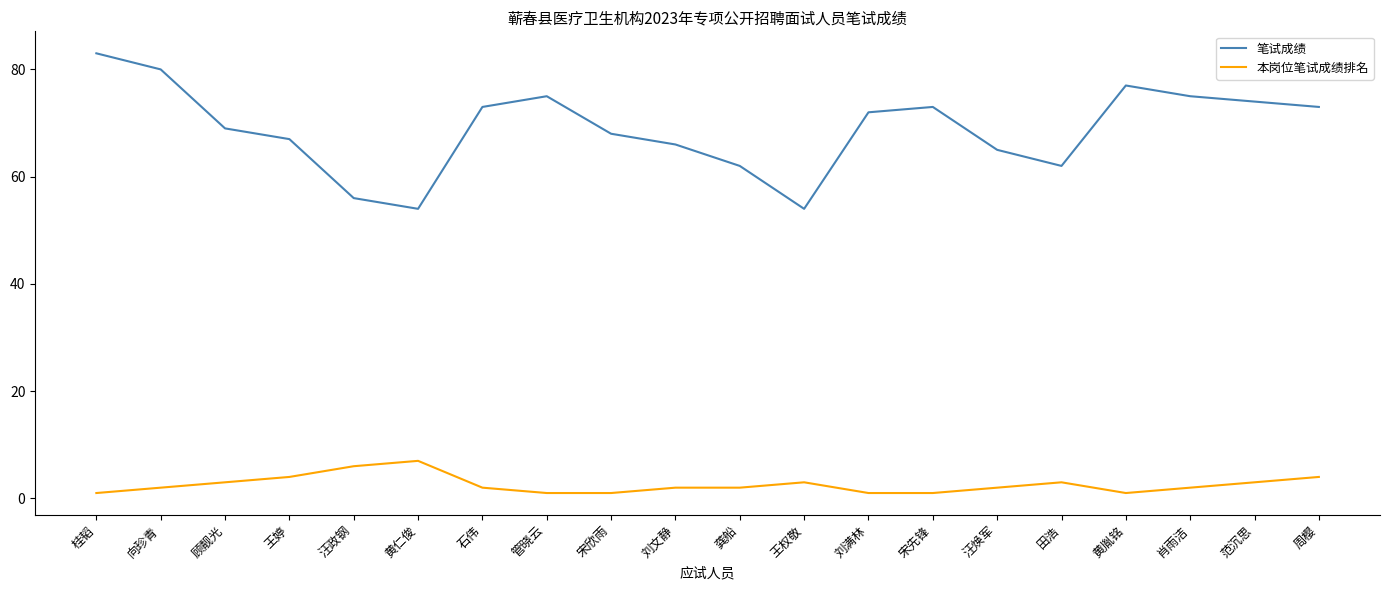

What is the spread (max minus min) of values at 石伟?

71